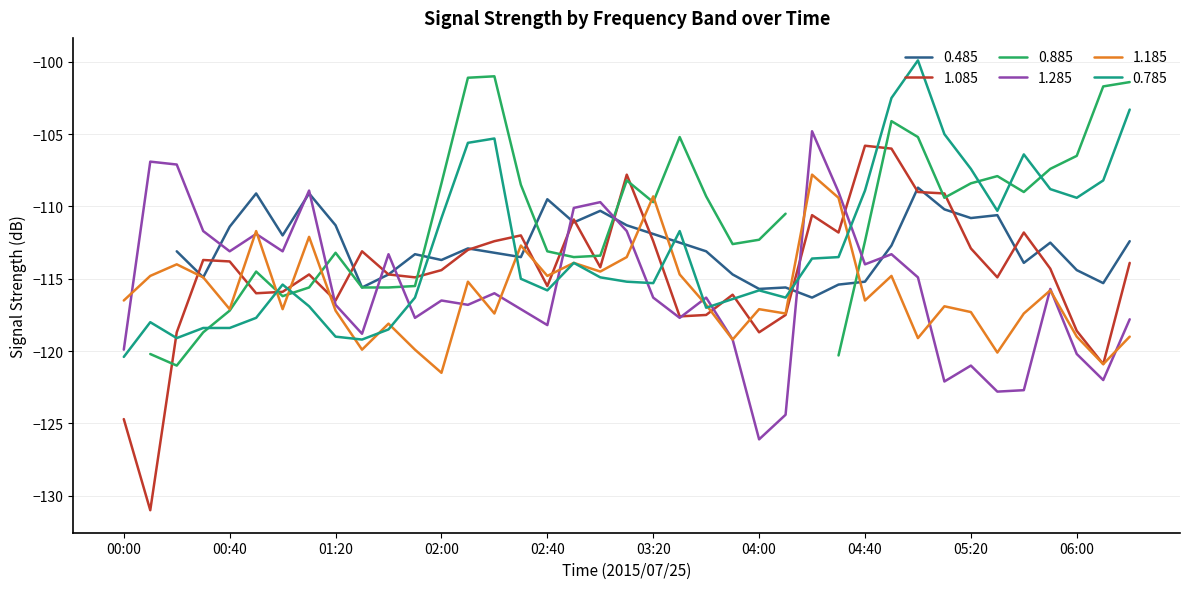

Between which two adjacent categories do 1.285 and 0.785 first intersect?

01:40 and 01:50